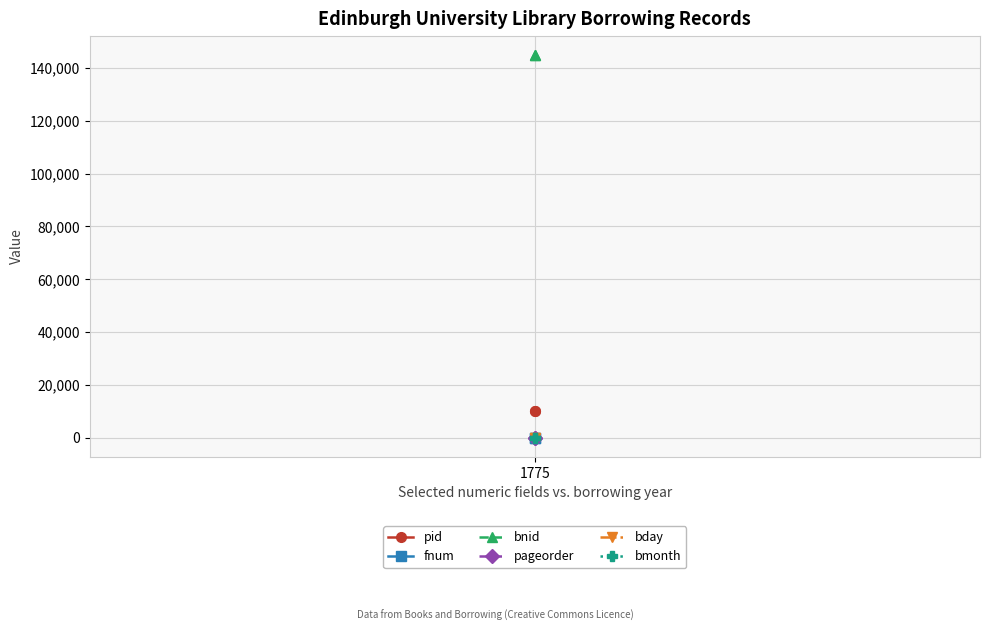

Is it true that bday equals 17 at 1775?

False